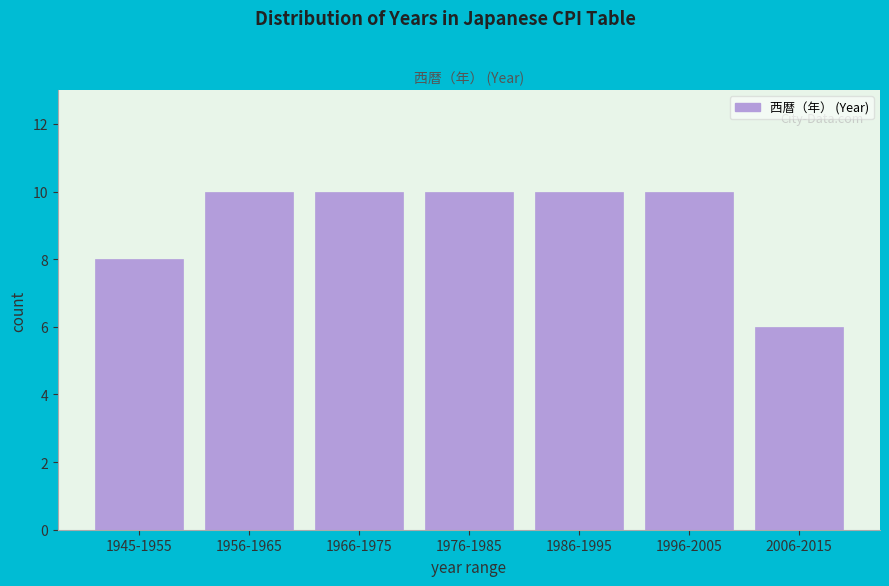

Reading left to right, transcribe all the data shown in this chart.

8	10	10	10	10	10	6